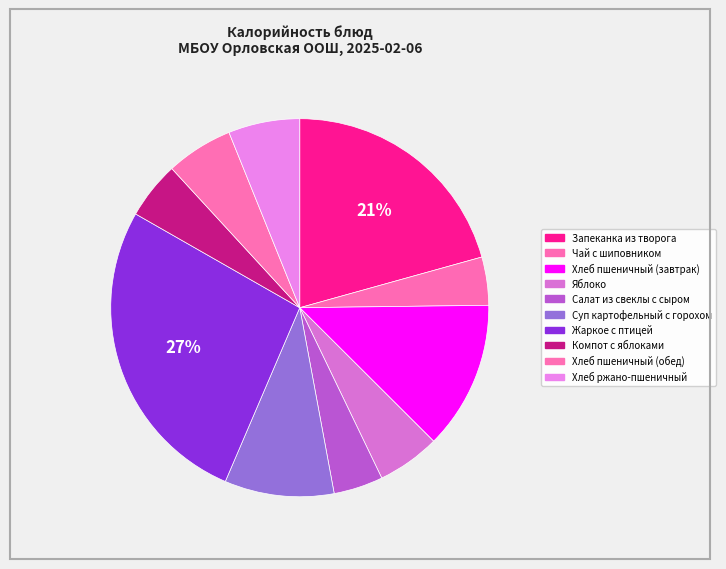

How many segments does this pie chart have?

10